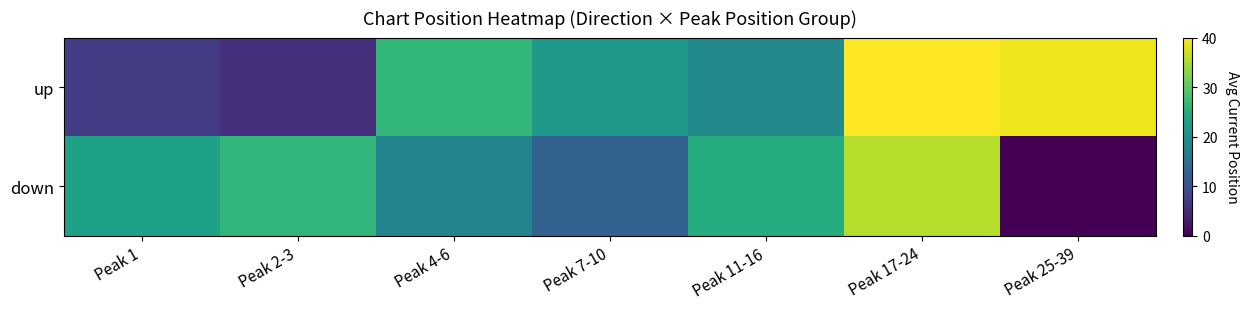

Rank the series at Peak 2-3 from highest to lowest value.

down, up